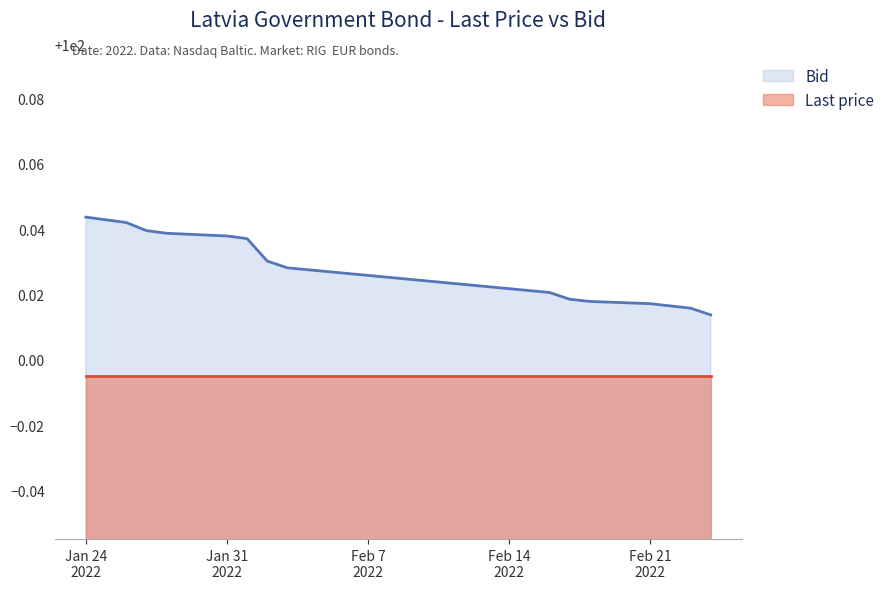

Reading left to right, list all the values displayed in this chart.

100.0	100.0	100.0	100.0	100.0	100.0	100.0	100.0	100.0	100.0	100.0	100.0	100.0	100.0	100.0